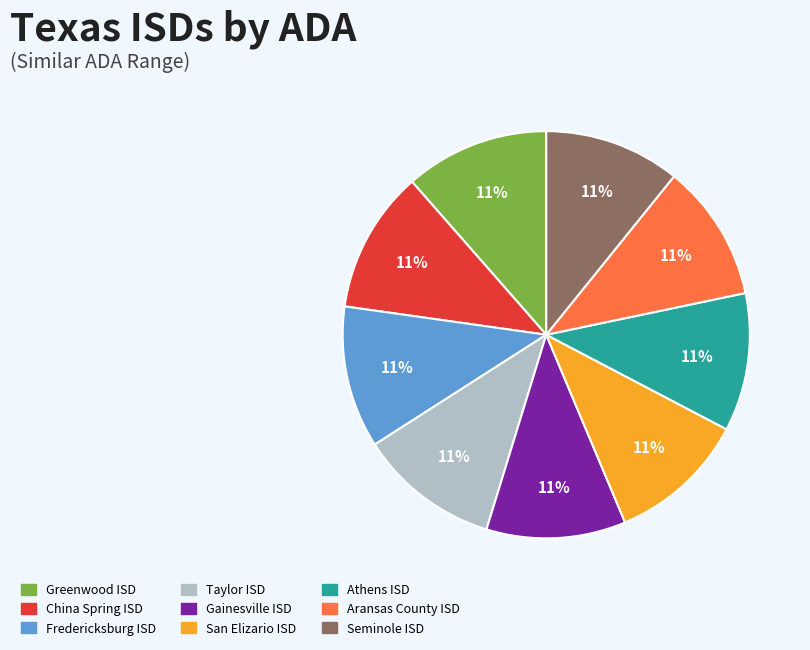

Is San Elizario ISD the majority of the pie?

No